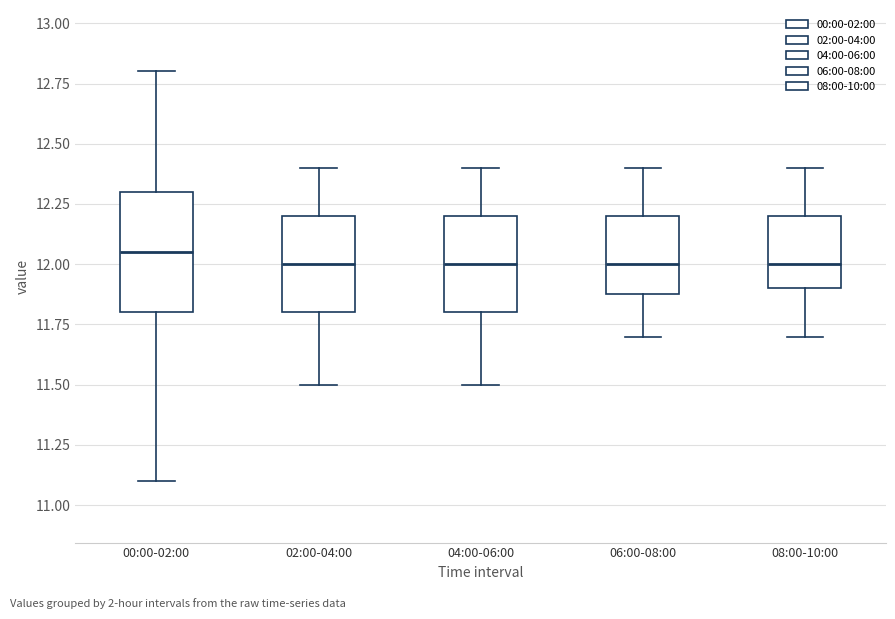

Where is the upper edge of the box for 06:00-08:00 on the y-axis? The values are not printed on the chart, so give them approximately, as read against the axis.

12.20